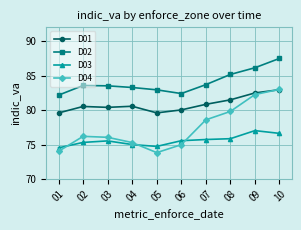

At which label does D02 reach its peak?

10